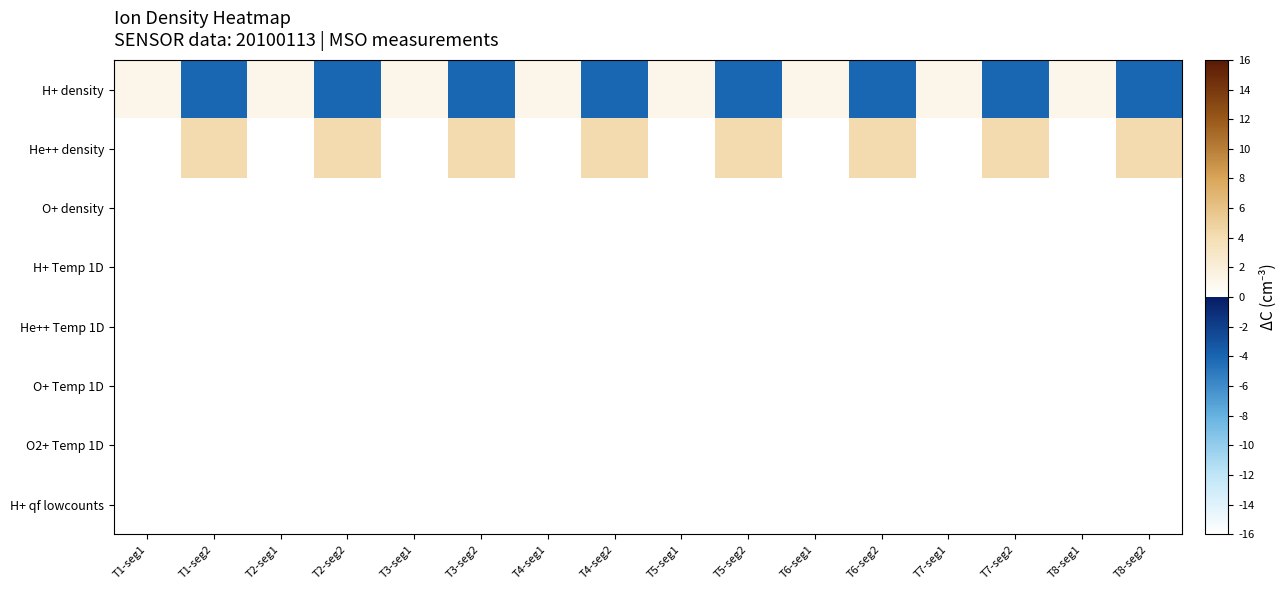

At how many categories does at least one series exceed -15?

16